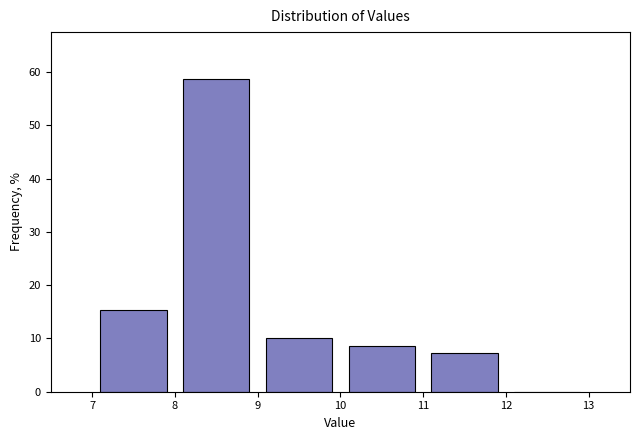

What is the height of the bar covering 7 to 8 on the x-axis? The values are not printed on the chart, so give them approximately, as read against the axis.

15